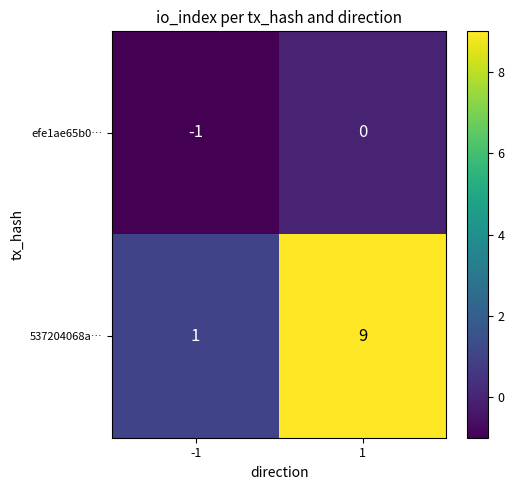

At which category is the sum across all series the highest?

1